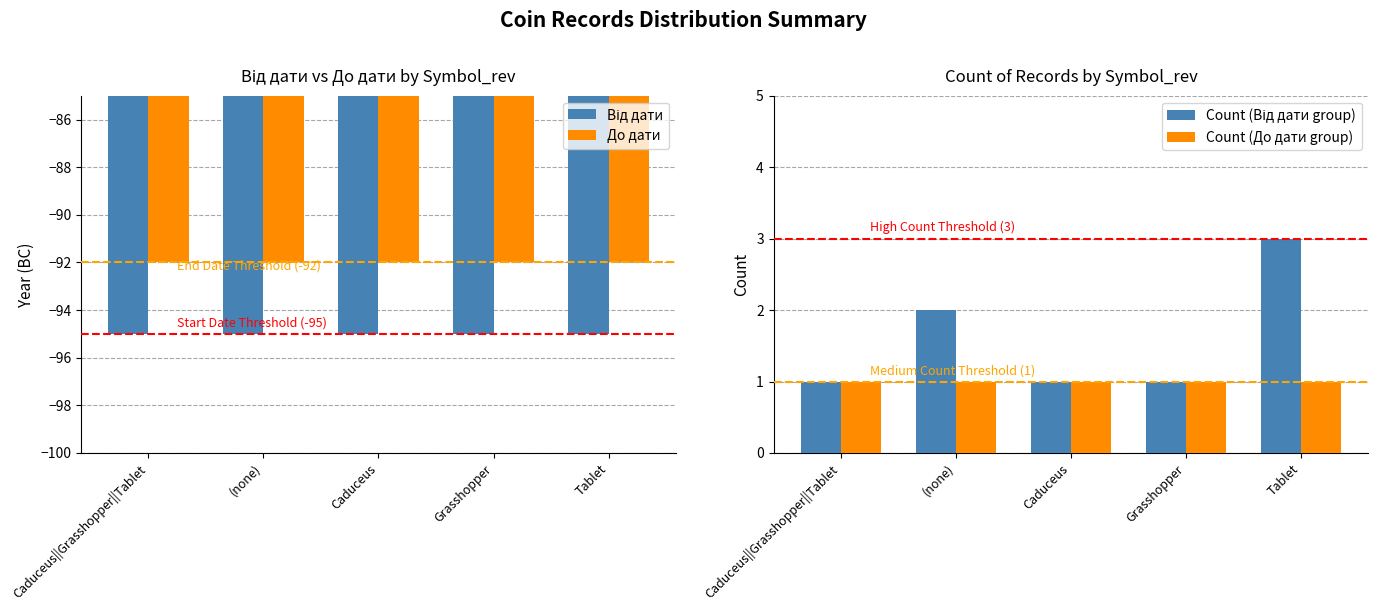

The Count (До дати group) series shows 1 at Caduceus||Grasshopper||Tablet. True or false?

True